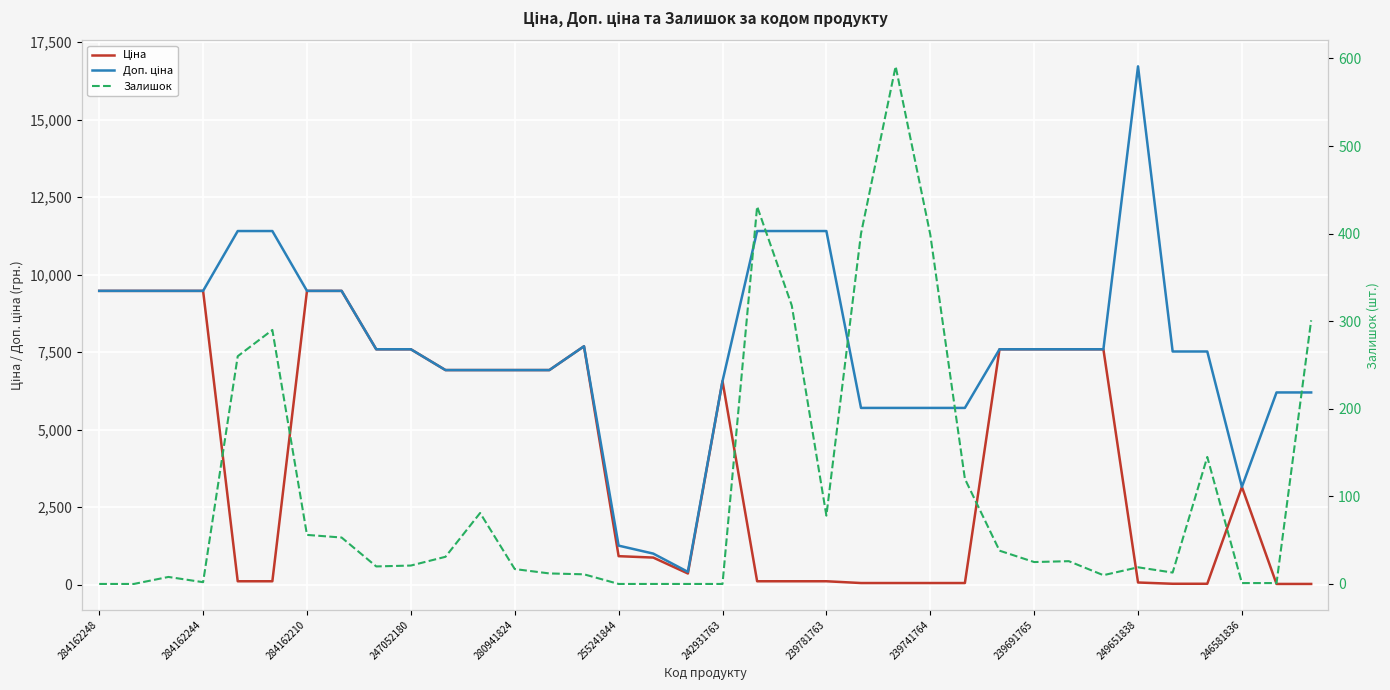

What is the average value of the Залишок series?

104.9